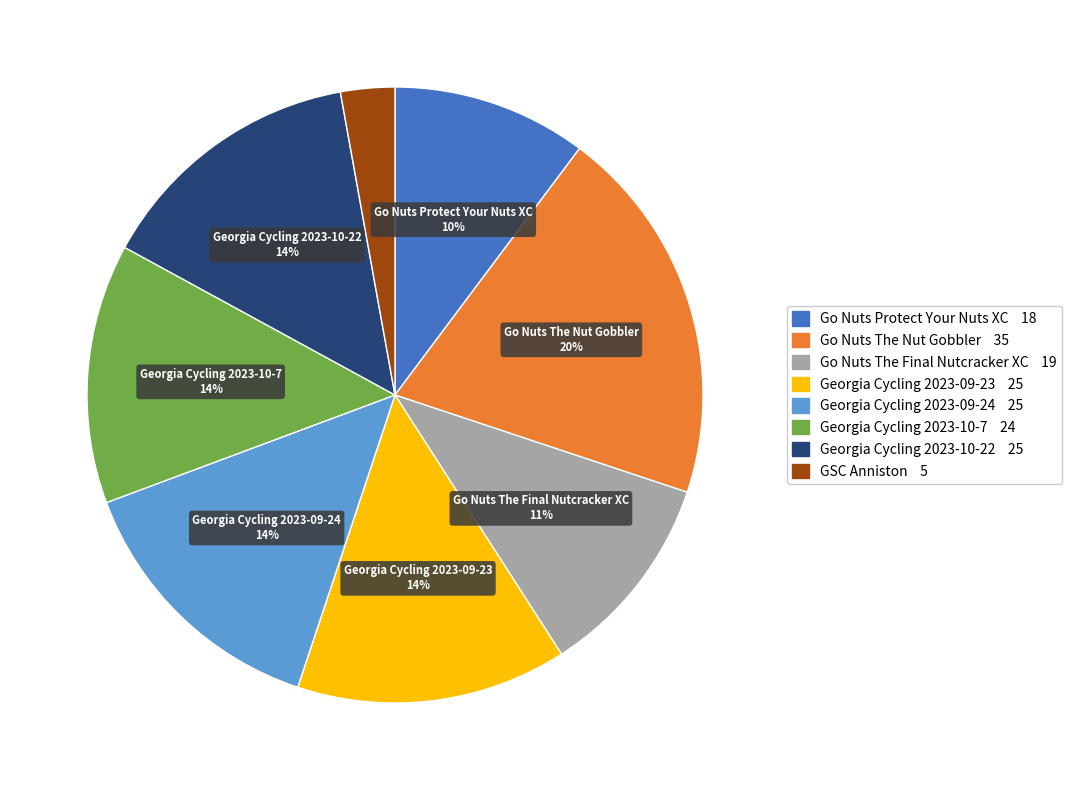

Is there a majority slice in this chart?

No